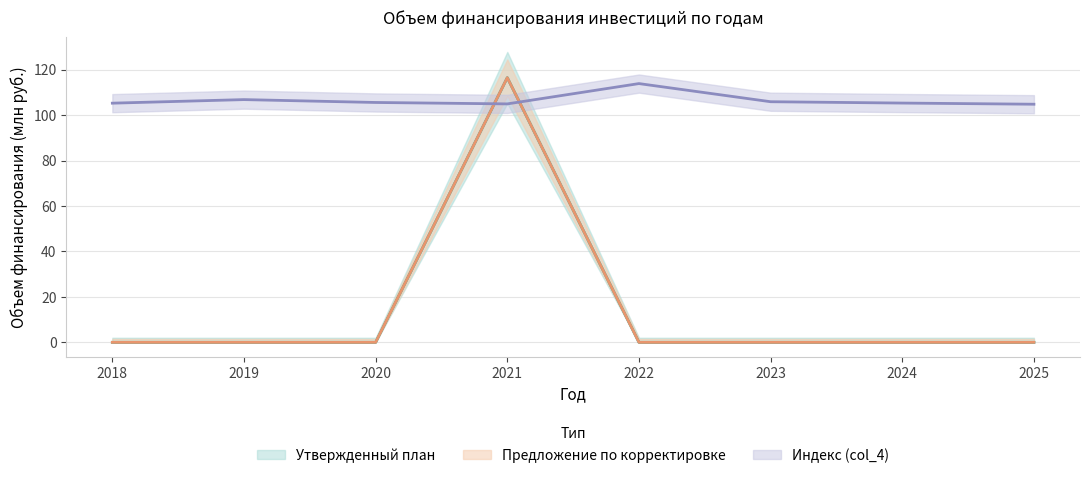

What is the total value across all series at 2018?

105.3